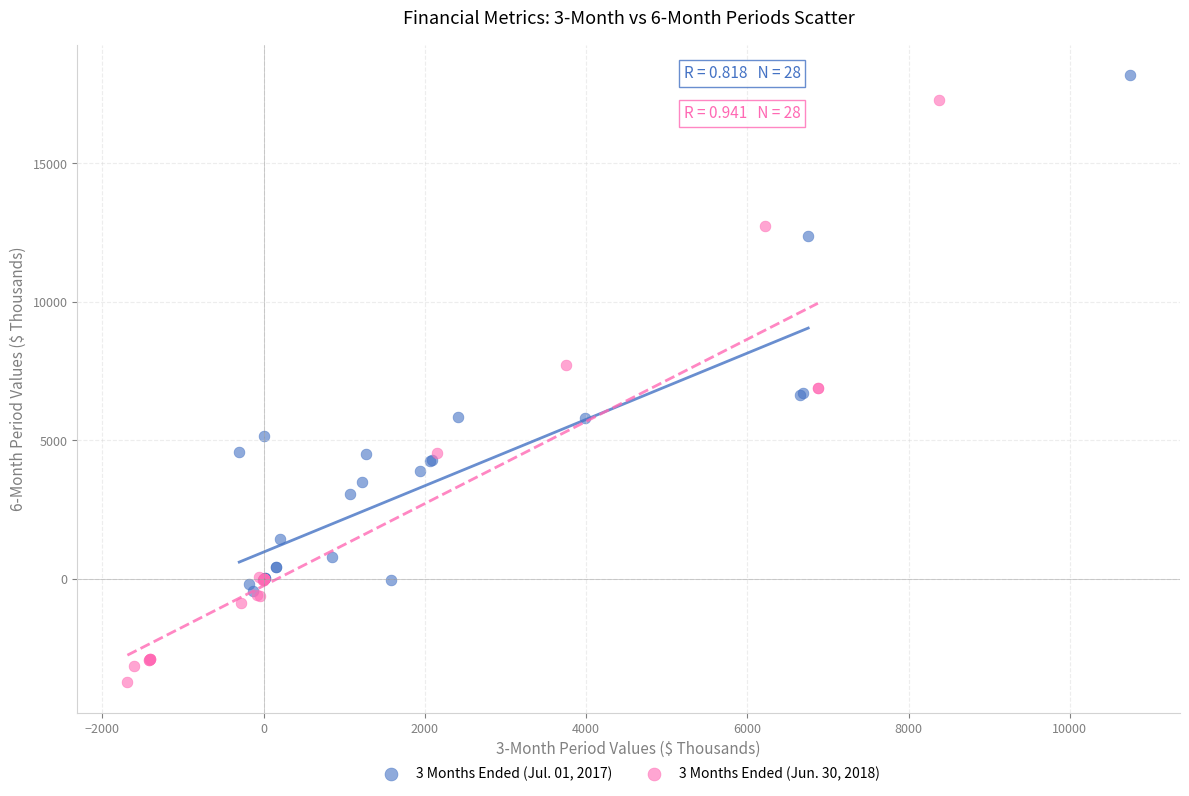

Which series contains the lowest Y value?

3 Months Ended (Jun. 30, 2018)